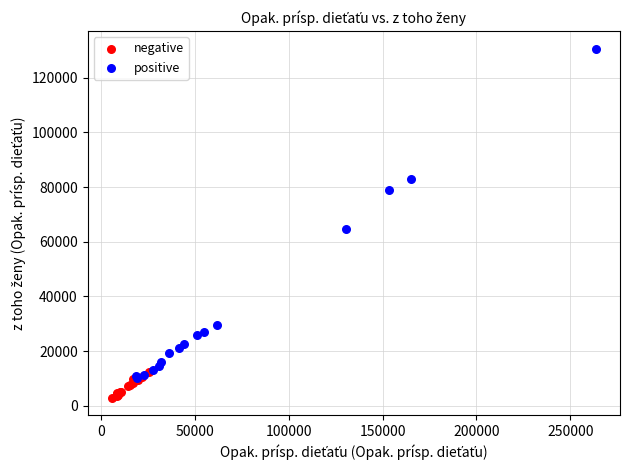

Which series has the largest Y range (max minus min)?

positive